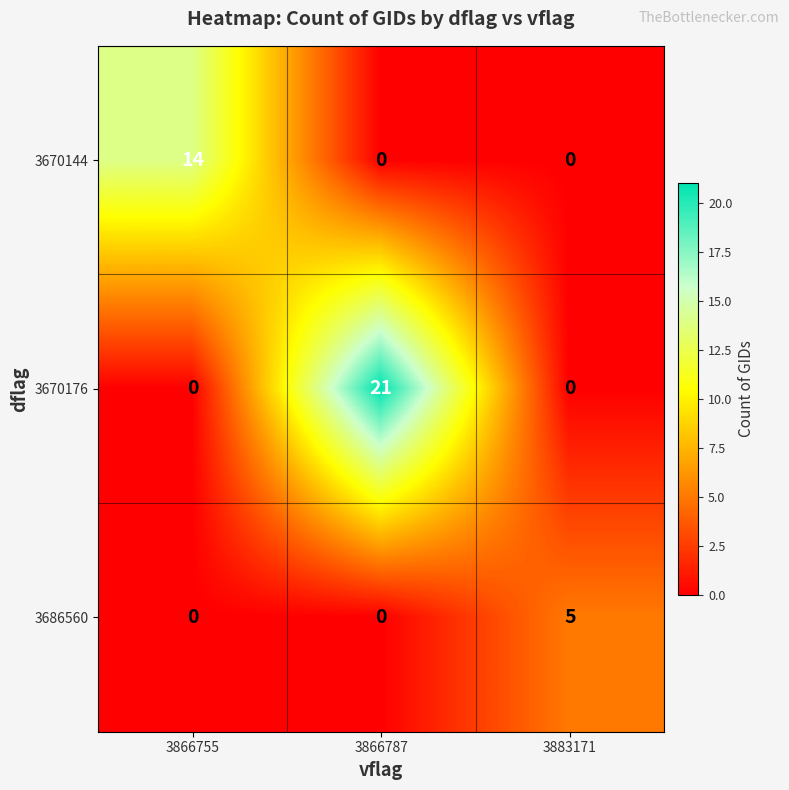

Reading left to right, transcribe all the data shown in this chart.

3670144: 14	0	0
3670176: 0	21	0
3686560: 0	0	5